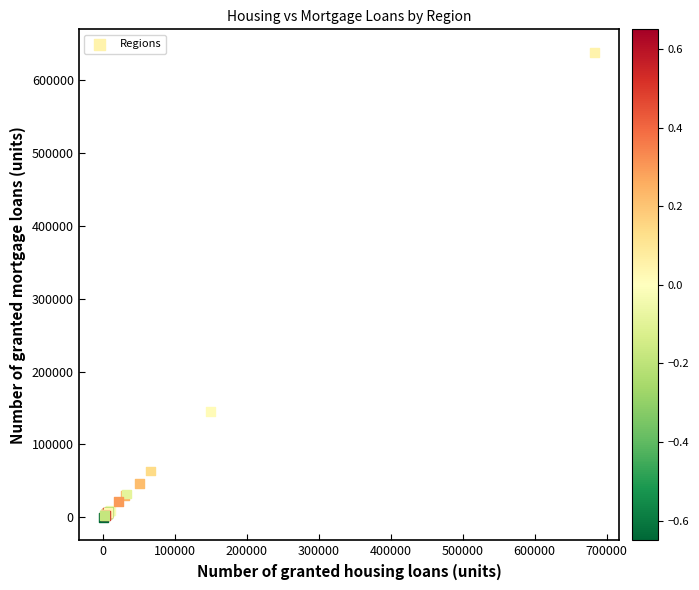

What Y value in the scatter plot is closest to 318950?

144692